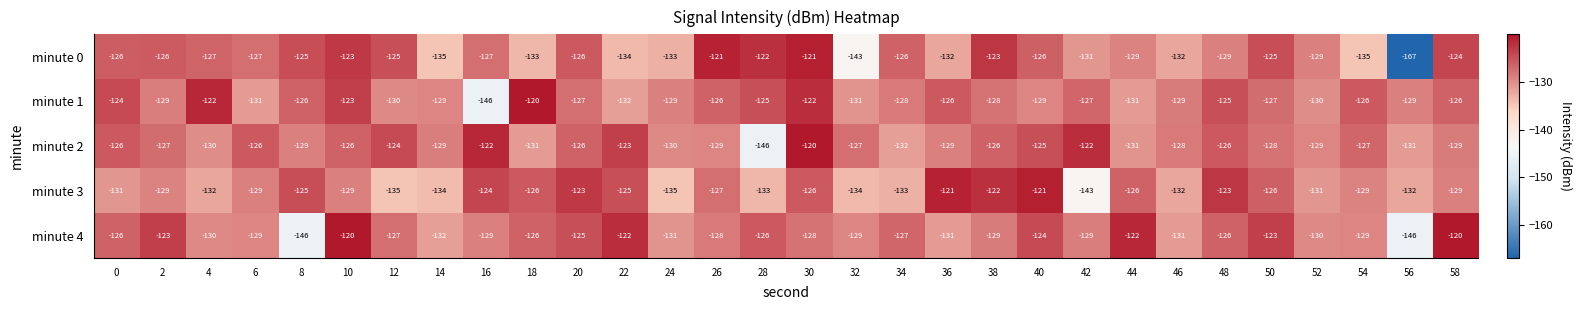

Which series has the largest total across all categories?

minute 1